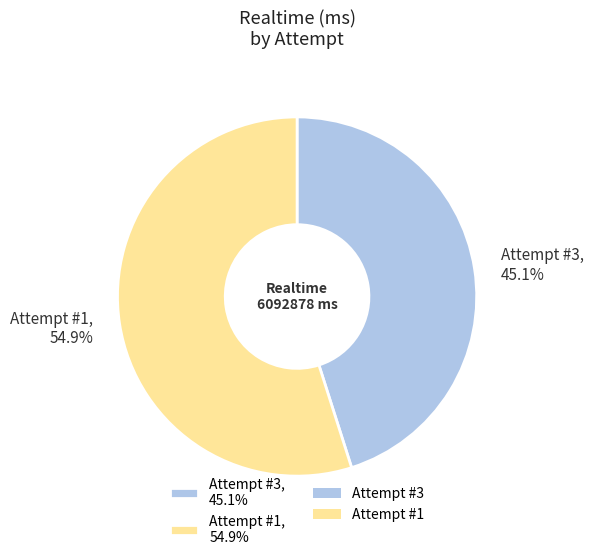

Which has a higher value, Attempt #3, 45.1% or Attempt #1, 54.9%?

Attempt #1, 54.9%